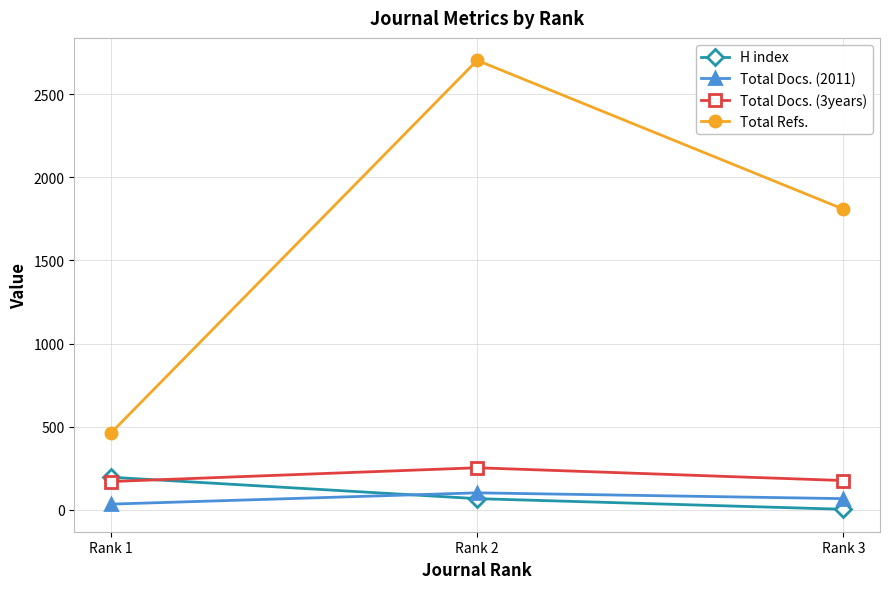

The value of Total Docs. (3years) at Rank 3 is 300. True or false?

False